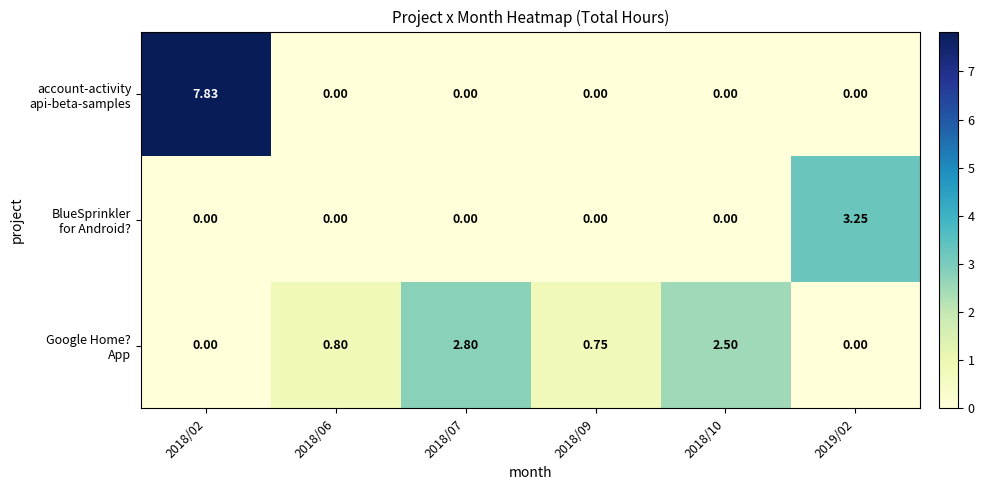

Count the number of categories in the chart.

6